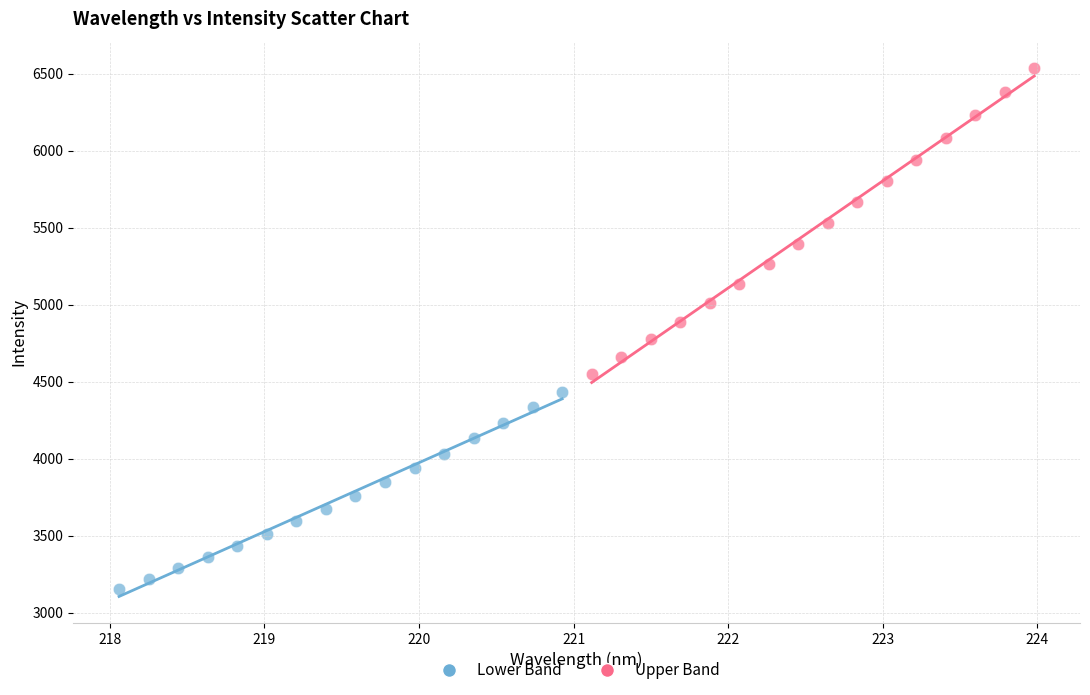

Which series contains the highest Y value?

Upper Band